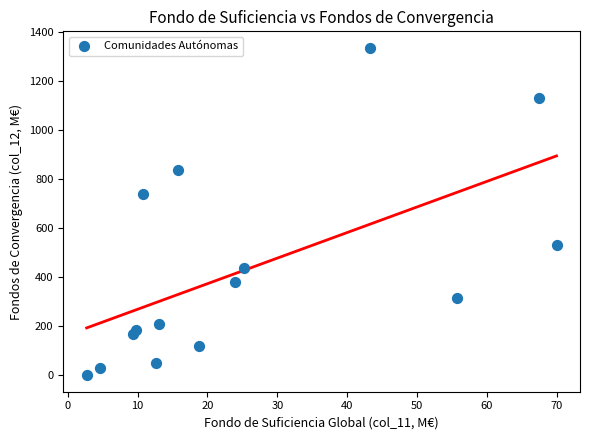

What Y value in the scatter plot is closest to 668?

741.3